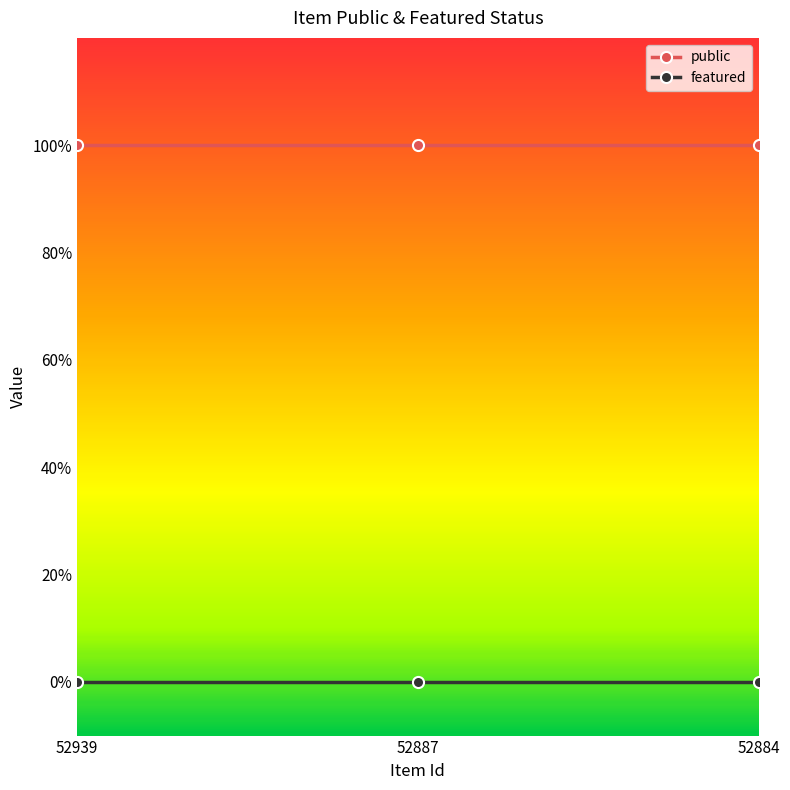

The value of featured at 52887 is 0. True or false?

True